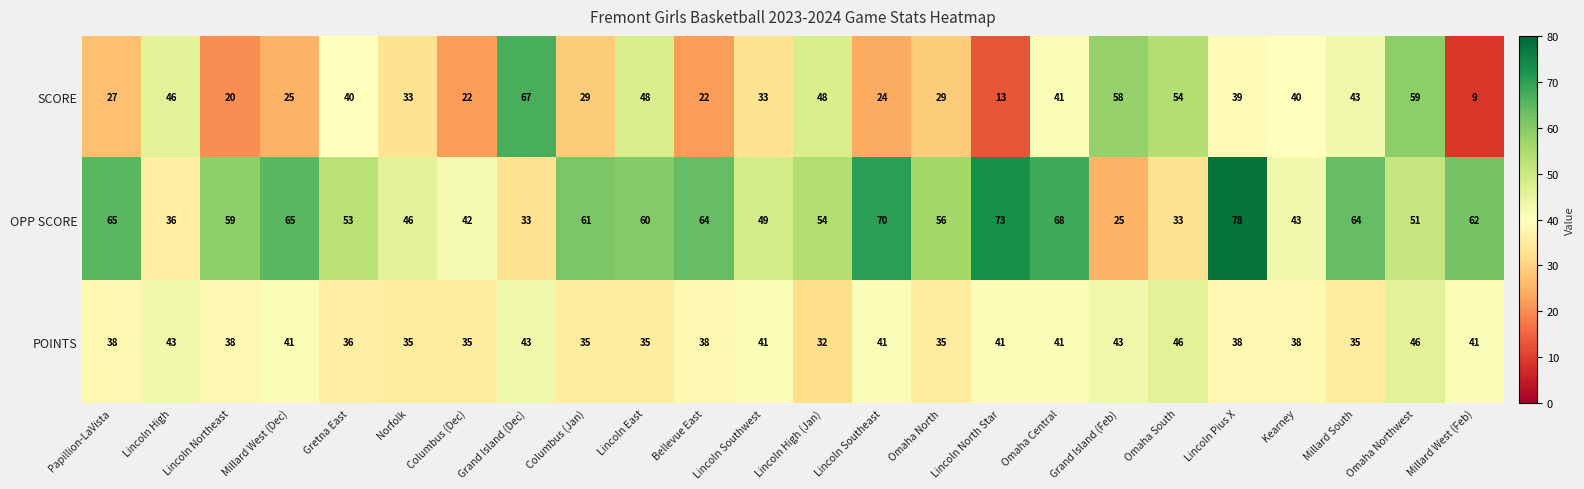

Is it true that OPP SCORE equals 60 at Lincoln East?

True